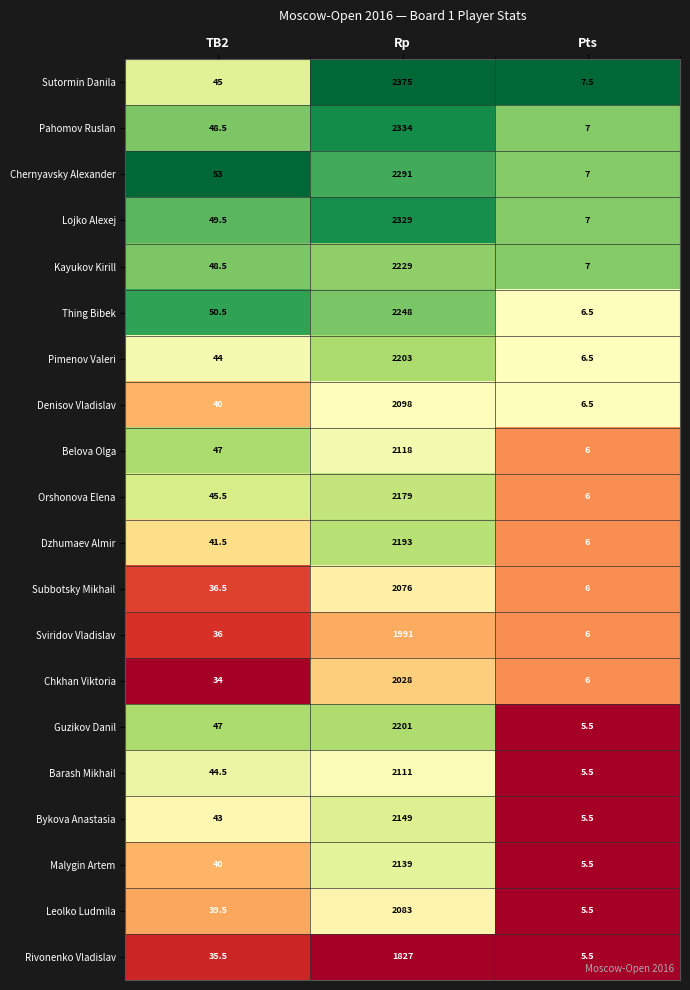

Rank the series by their maximum value, from lowest to highest.

Rivonenko Vladislav, Sviridov Vladislav, Chkhan Viktoria, Subbotsky Mikhail, Leolko Ludmila, Denisov Vladislav, Barash Mikhail, Belova Olga, Malygin Artem, Bykova Anastasia, Orshonova Elena, Dzhumaev Almir, Guzikov Danil, Pimenov Valeri, Kayukov Kirill, Thing Bibek, Chernyavsky Alexander, Lojko Alexej, Pahomov Ruslan, Sutormin Danila